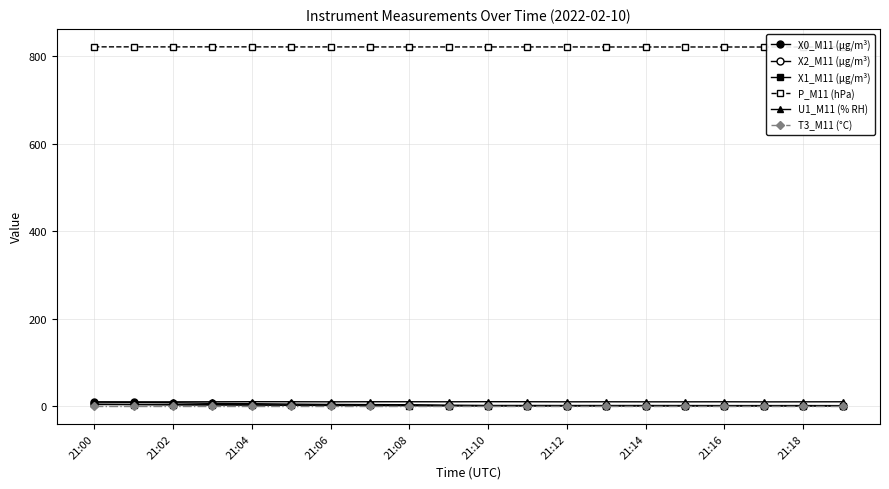

In X2_M11 (μg/m³), how many points are higher than both neighbors (excluding endpoints)?

1